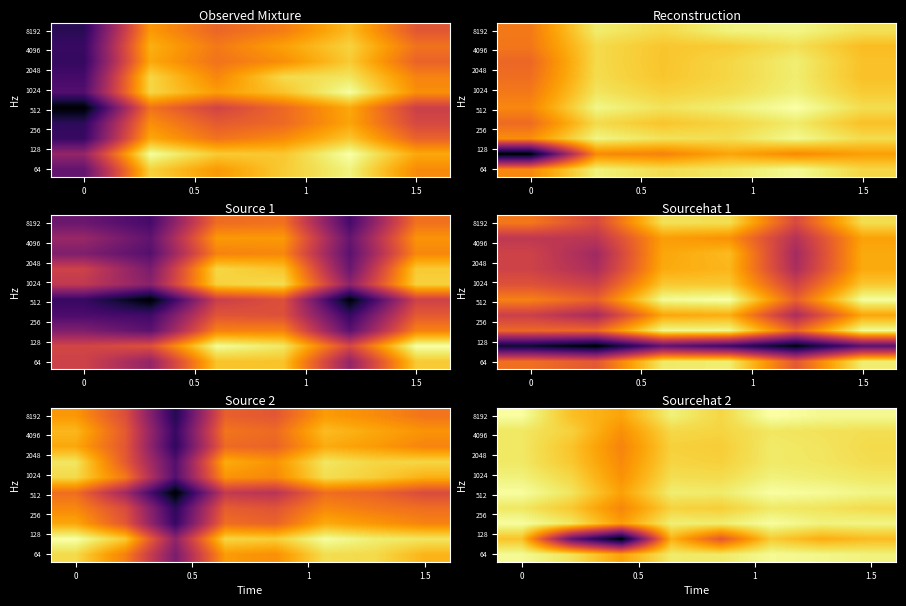

How many data points does each series have?

8